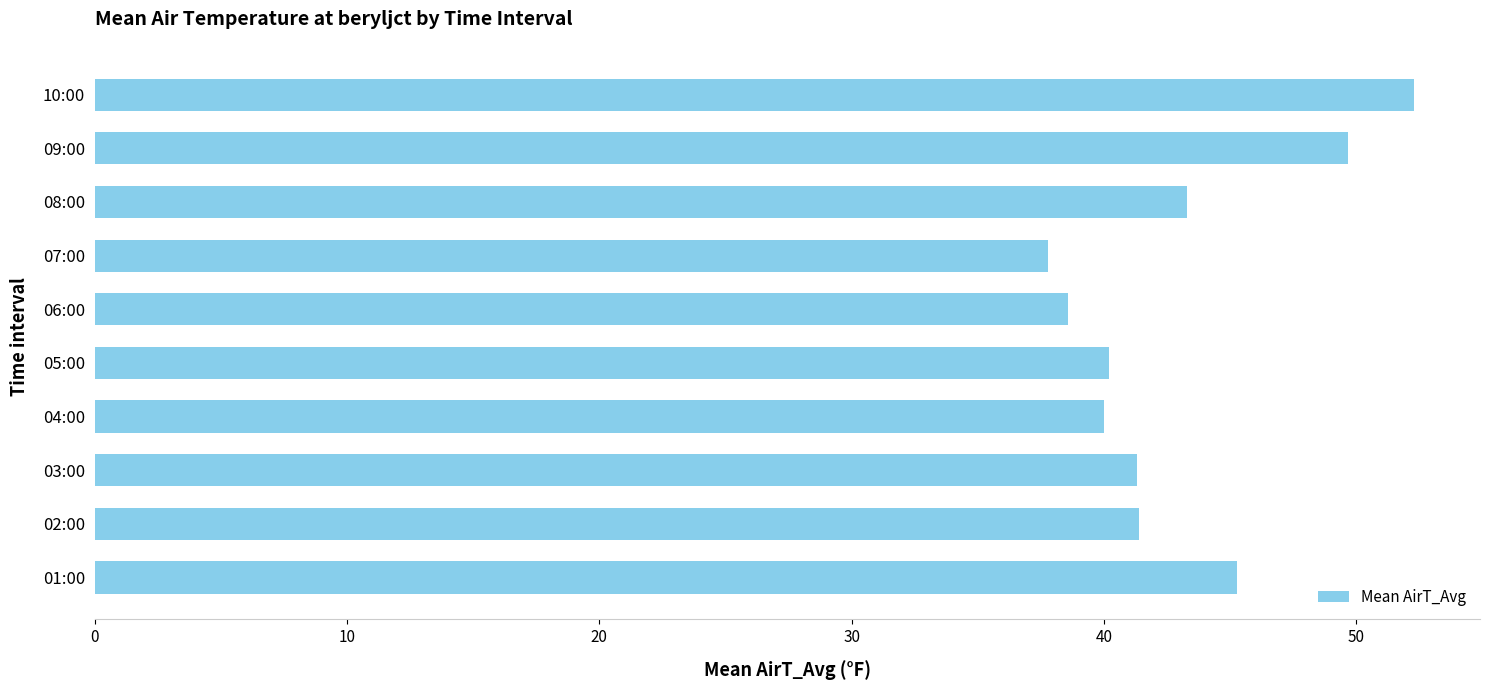

How many series are shown in this chart?

1